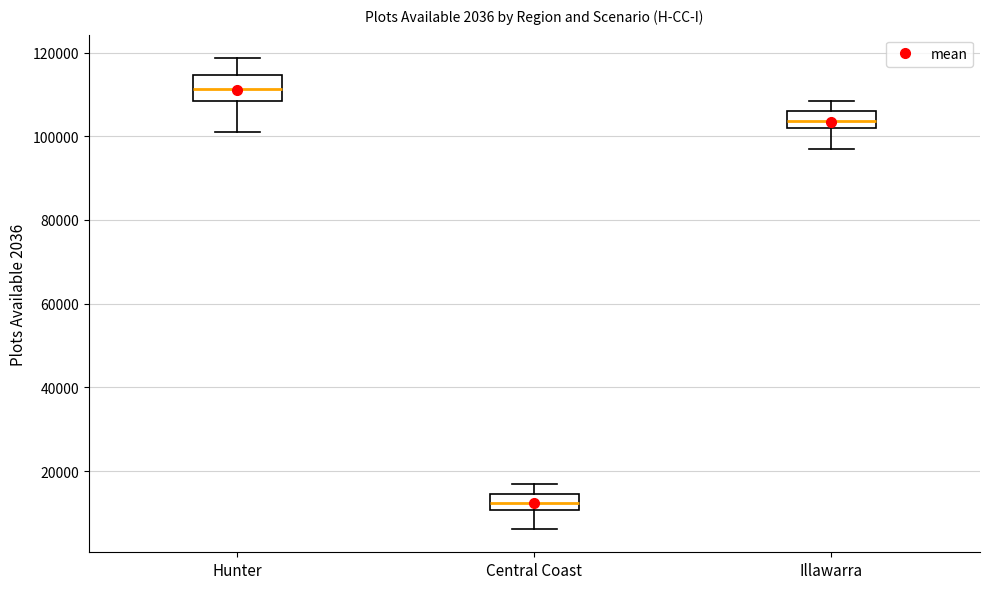

Where does the median line of the box for Illawarra sit on the y-axis? The values are not printed on the chart, so give them approximately, as read against the axis.

104000